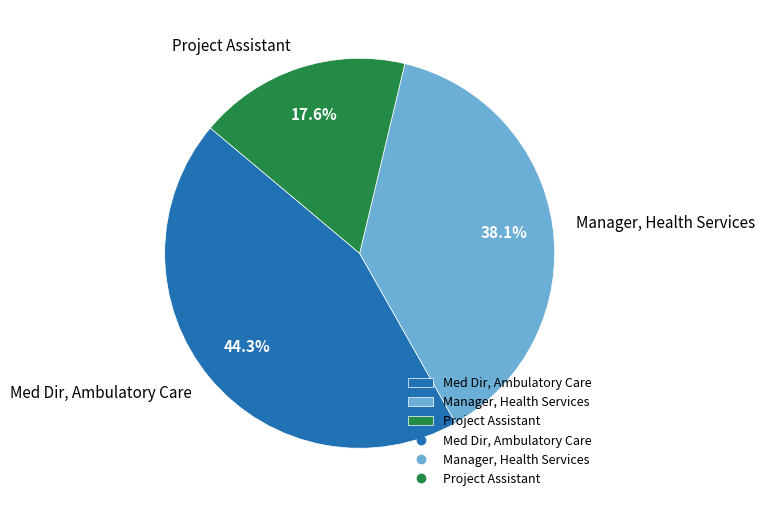

To the nearest percent, what is the combined percentage of Med Dir, Ambulatory Care and Project Assistant?

62%